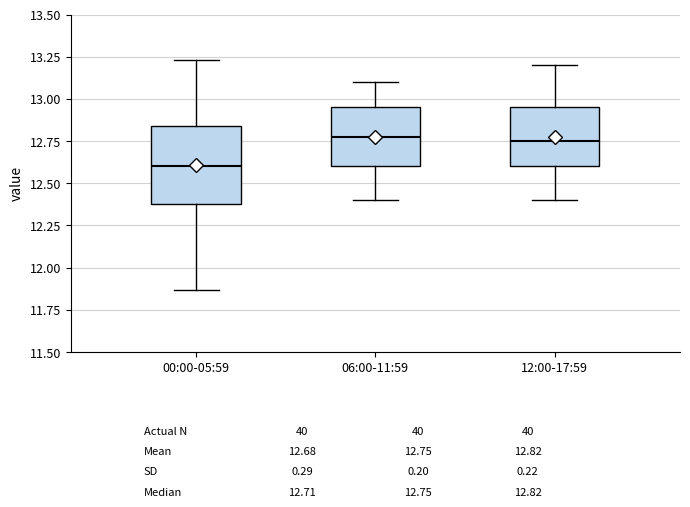

Comparing the boxes themselves (not the whiskers), which one is the tallest?

00:00-05:59